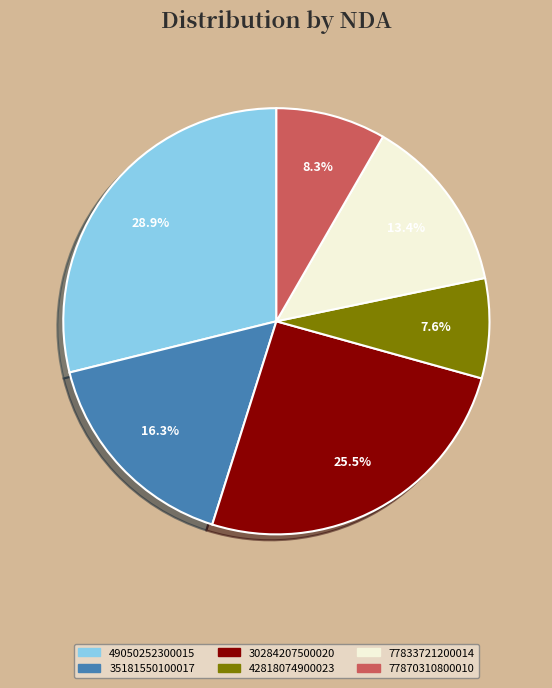

Rank the categories by value from highest to lowest.

49050252300015, 30284207500020, 35181550100017, 77833721200014, 77870310800010, 42818074900023